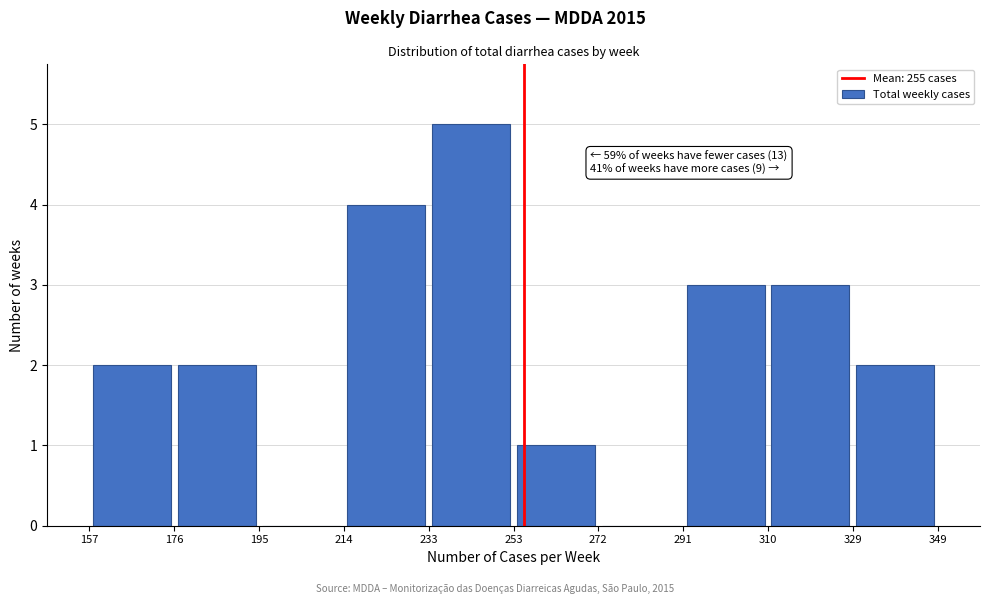

Over which range of the x-axis is the bar tallest?

233 to 253